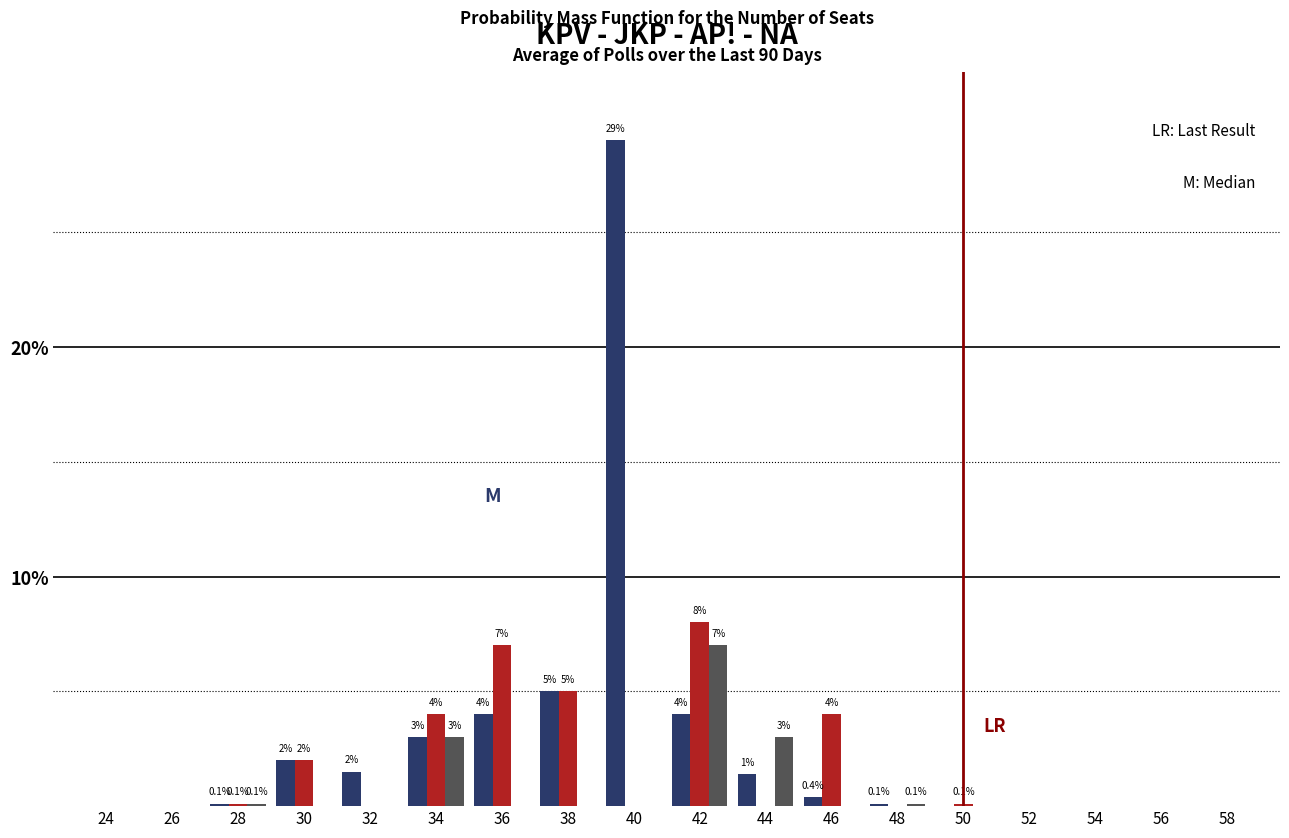

At which category is the sum across all series the highest?

40